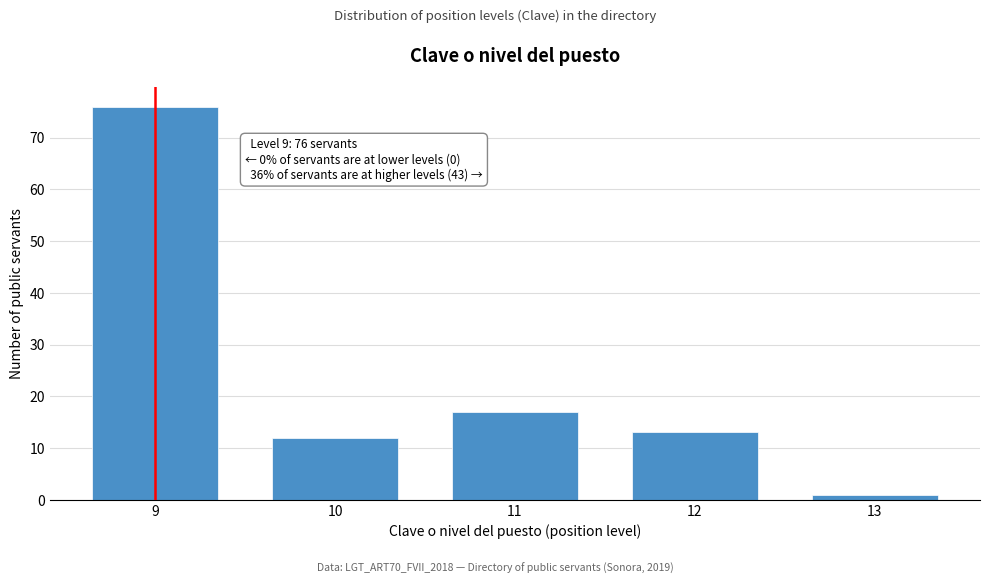

Reading left to right, what are all the values shown in this chart?

76	12	17	13	1